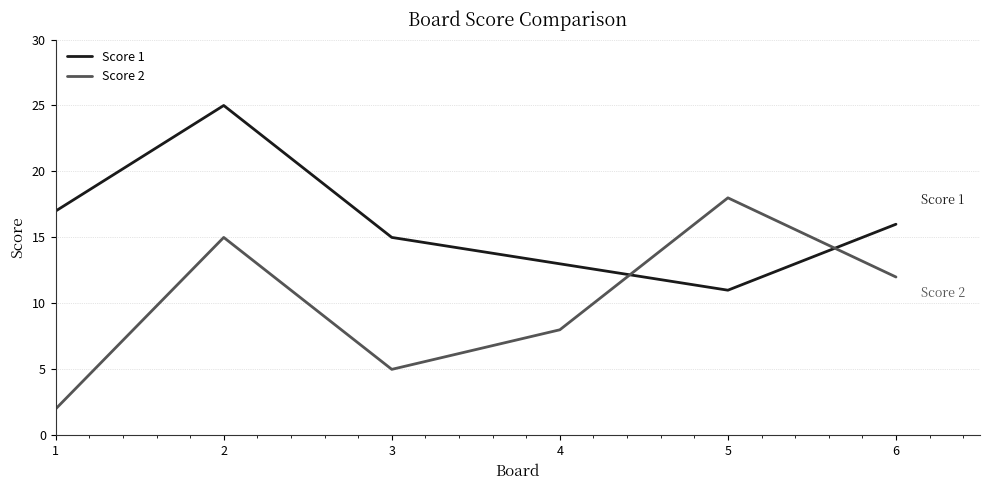

Which series changed the most between 2 and 4?

Score 1